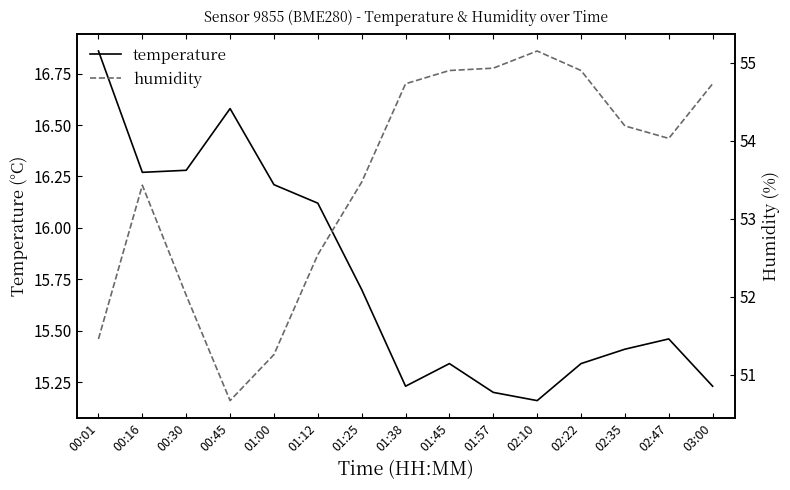

What is the value of the humidity point at the 6th from the left?

52.5